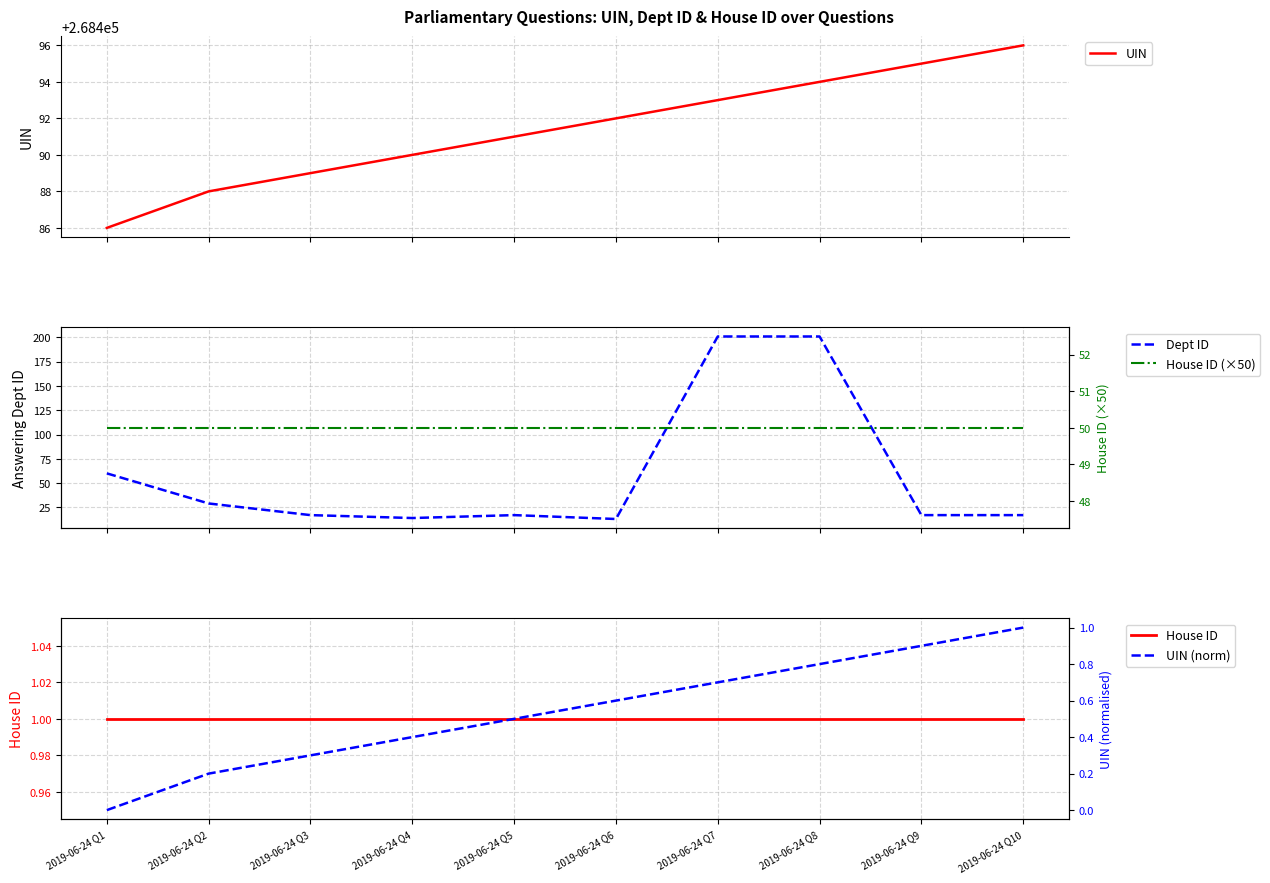

Reading left to right, transcribe all the data shown in this chart.

UIN: 2019-06-24 Q1=268486.0	2019-06-24 Q2=268488.0	2019-06-24 Q3=268489.0	2019-06-24 Q4=268490.0	2019-06-24 Q5=268491.0	2019-06-24 Q6=268492.0	2019-06-24 Q7=268493.0	2019-06-24 Q8=268494.0	2019-06-24 Q9=268495.0	2019-06-24 Q10=268496.0
Dept ID: 2019-06-24 Q1=60.0	2019-06-24 Q2=29.0	2019-06-24 Q3=17.0	2019-06-24 Q4=14.0	2019-06-24 Q5=17.0	2019-06-24 Q6=13.0	2019-06-24 Q7=201.0	2019-06-24 Q8=201.0	2019-06-24 Q9=17.0	2019-06-24 Q10=17.0
House ID (×50): 2019-06-24 Q1=50.0	2019-06-24 Q2=50.0	2019-06-24 Q3=50.0	2019-06-24 Q4=50.0	2019-06-24 Q5=50.0	2019-06-24 Q6=50.0	2019-06-24 Q7=50.0	2019-06-24 Q8=50.0	2019-06-24 Q9=50.0	2019-06-24 Q10=50.0
House ID: 2019-06-24 Q1=1.0	2019-06-24 Q2=1.0	2019-06-24 Q3=1.0	2019-06-24 Q4=1.0	2019-06-24 Q5=1.0	2019-06-24 Q6=1.0	2019-06-24 Q7=1.0	2019-06-24 Q8=1.0	2019-06-24 Q9=1.0	2019-06-24 Q10=1.0
UIN (norm): 2019-06-24 Q1=0.0	2019-06-24 Q2=0.2	2019-06-24 Q3=0.3	2019-06-24 Q4=0.4	2019-06-24 Q5=0.5	2019-06-24 Q6=0.6	2019-06-24 Q7=0.7	2019-06-24 Q8=0.8	2019-06-24 Q9=0.9	2019-06-24 Q10=1.0